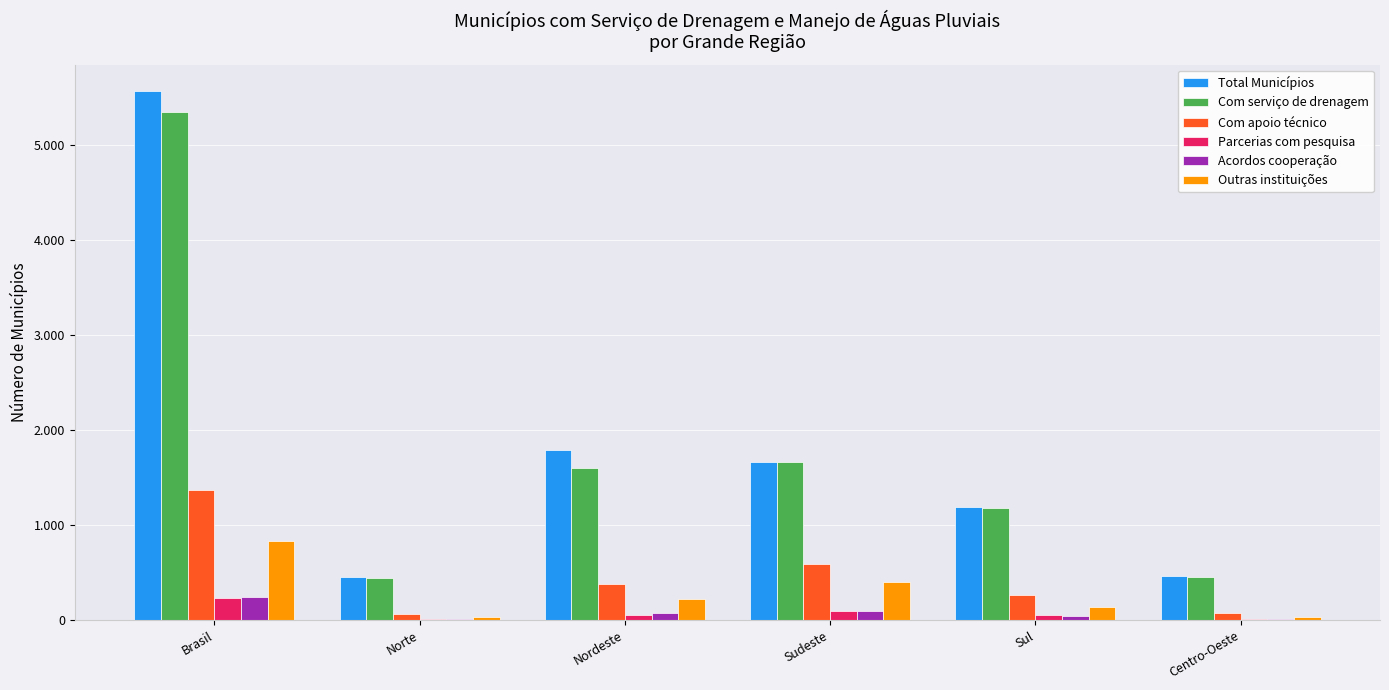

Which category has the highest value across all series?

Brasil